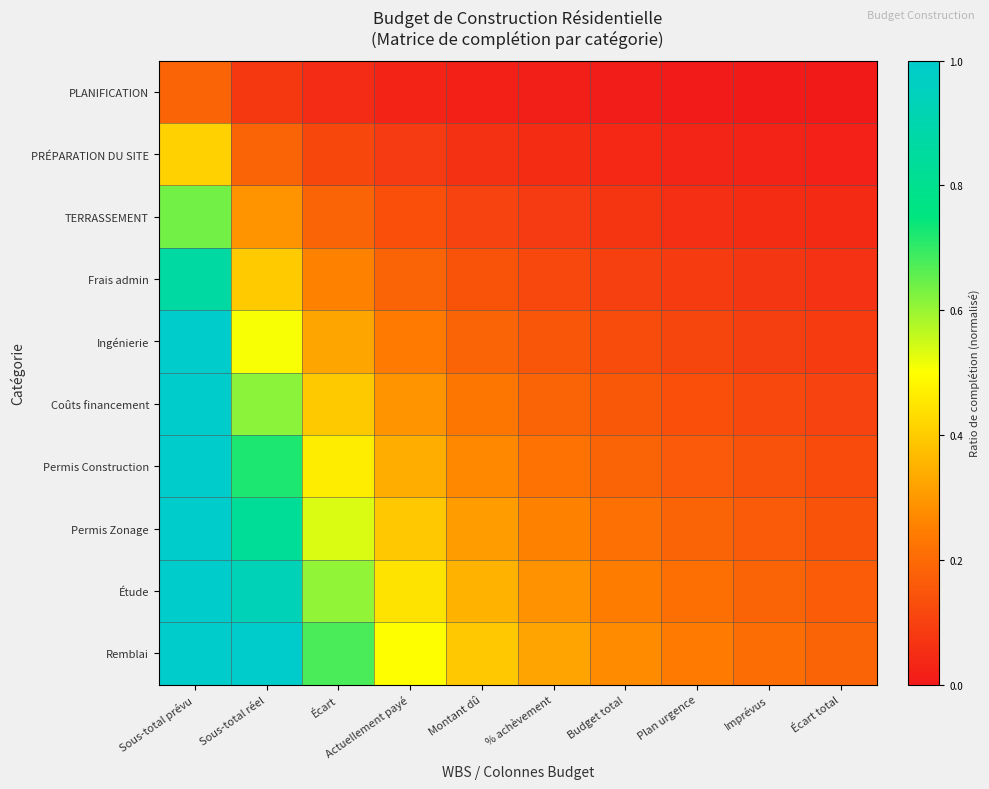

Rank the series at Écart total from highest to lowest value.

Remblai, Étude, Permis Zonage, Permis Construction, Coûts financement, Ingénierie, Frais admin, TERRASSEMENT, PRÉPARATION DU SITE, PLANIFICATION